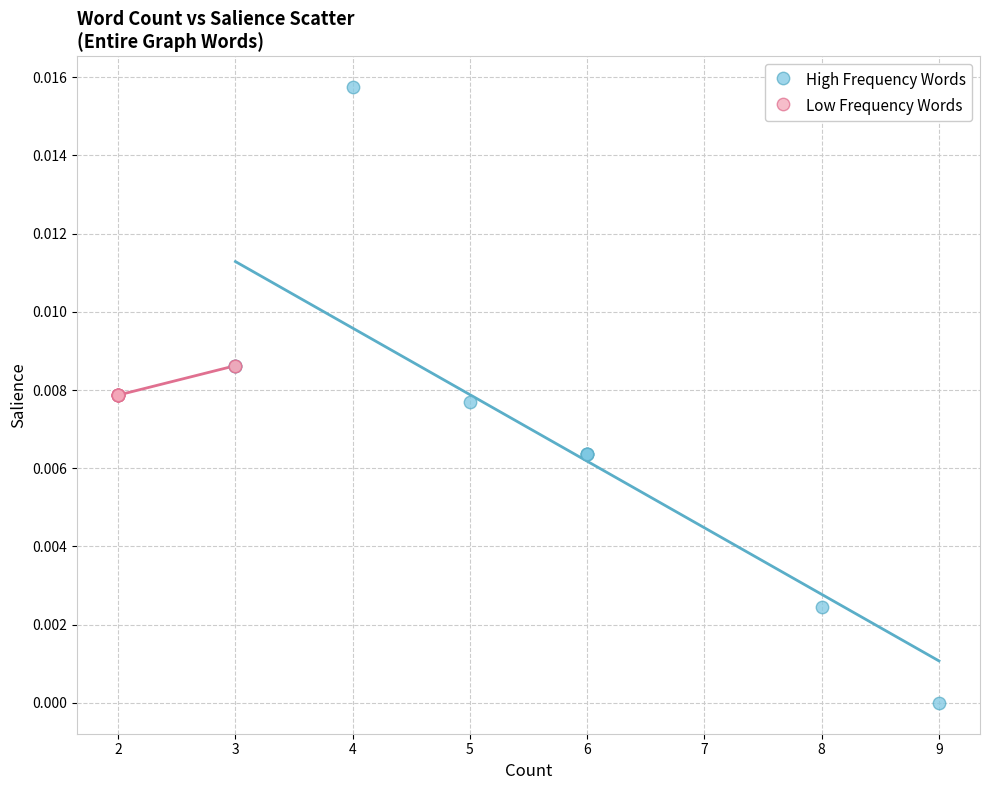

Which series contains the highest Y value?

High Frequency Words